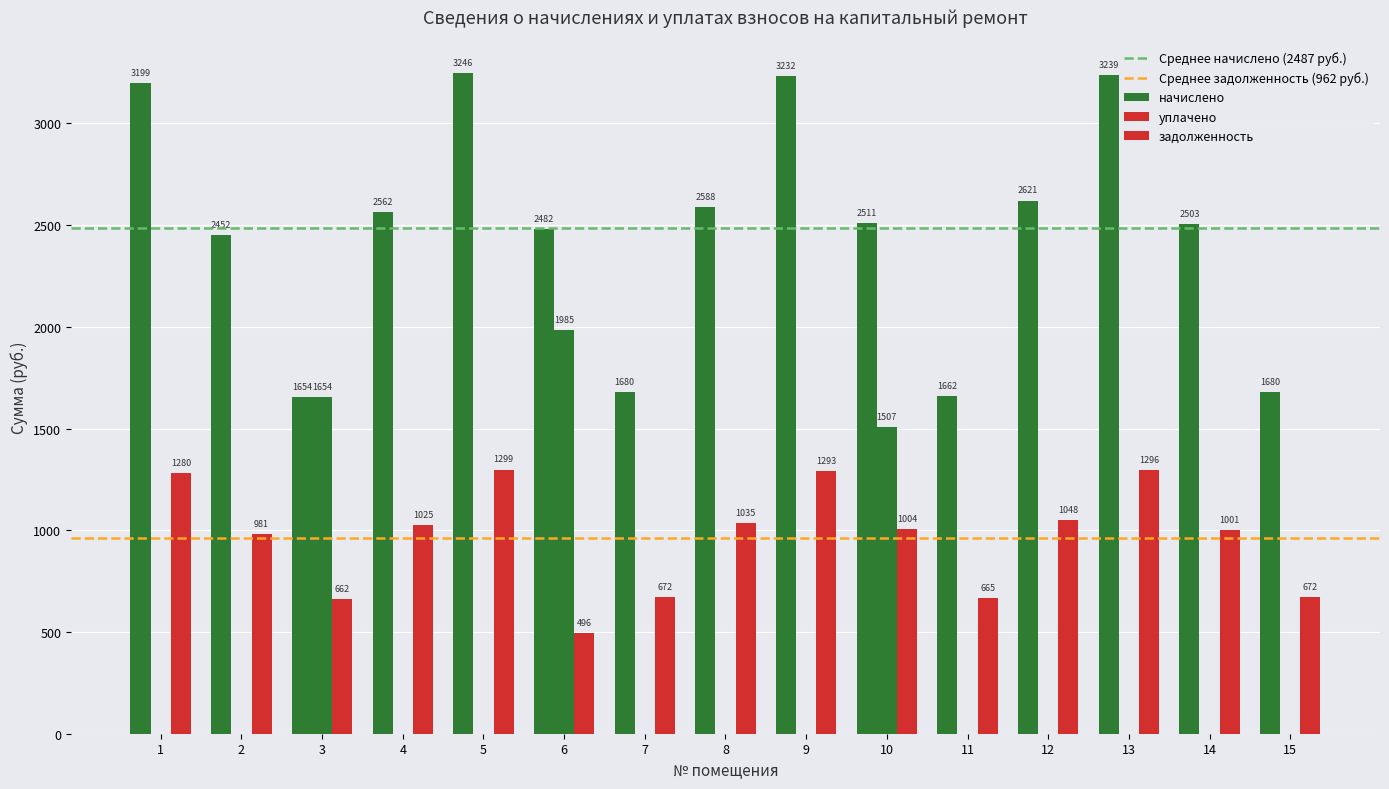

What is the value of the задолженность bar at the 15th from the left?

672.0